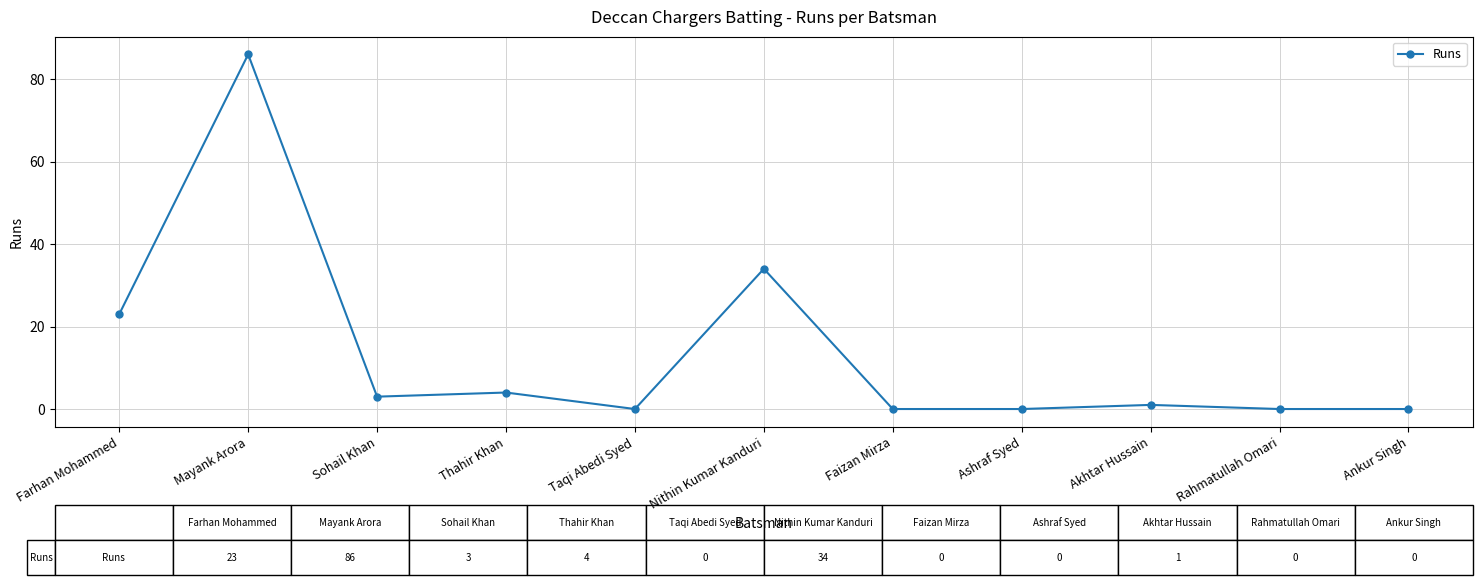

What is the label of the 1st point from the right?

Ankur Singh